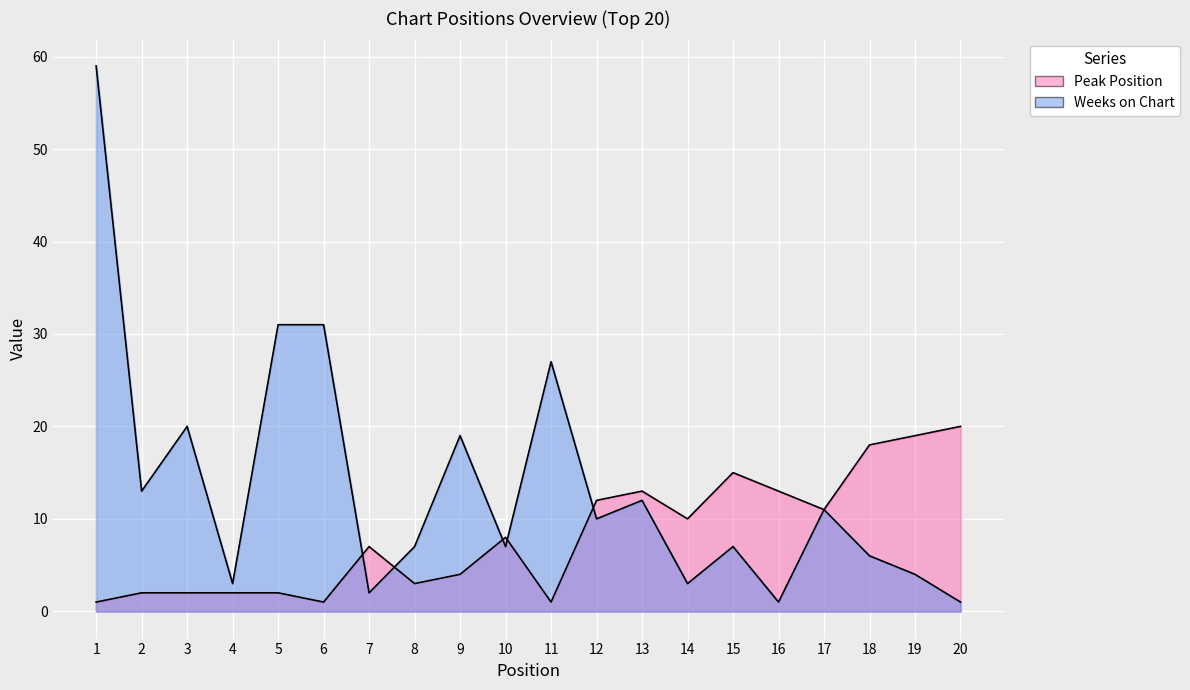

Reading left to right, what are all the values shown in this chart?

Peak Position: 1=1	2=2	3=2	4=2	5=2	6=1	7=7	8=3	9=4	10=8	11=1	12=12	13=13	14=10	15=15	16=13	17=11	18=18	19=19	20=20
Weeks on Chart: 1=59	2=13	3=20	4=3	5=31	6=31	7=2	8=7	9=19	10=7	11=27	12=10	13=12	14=3	15=7	16=1	17=11	18=6	19=4	20=1